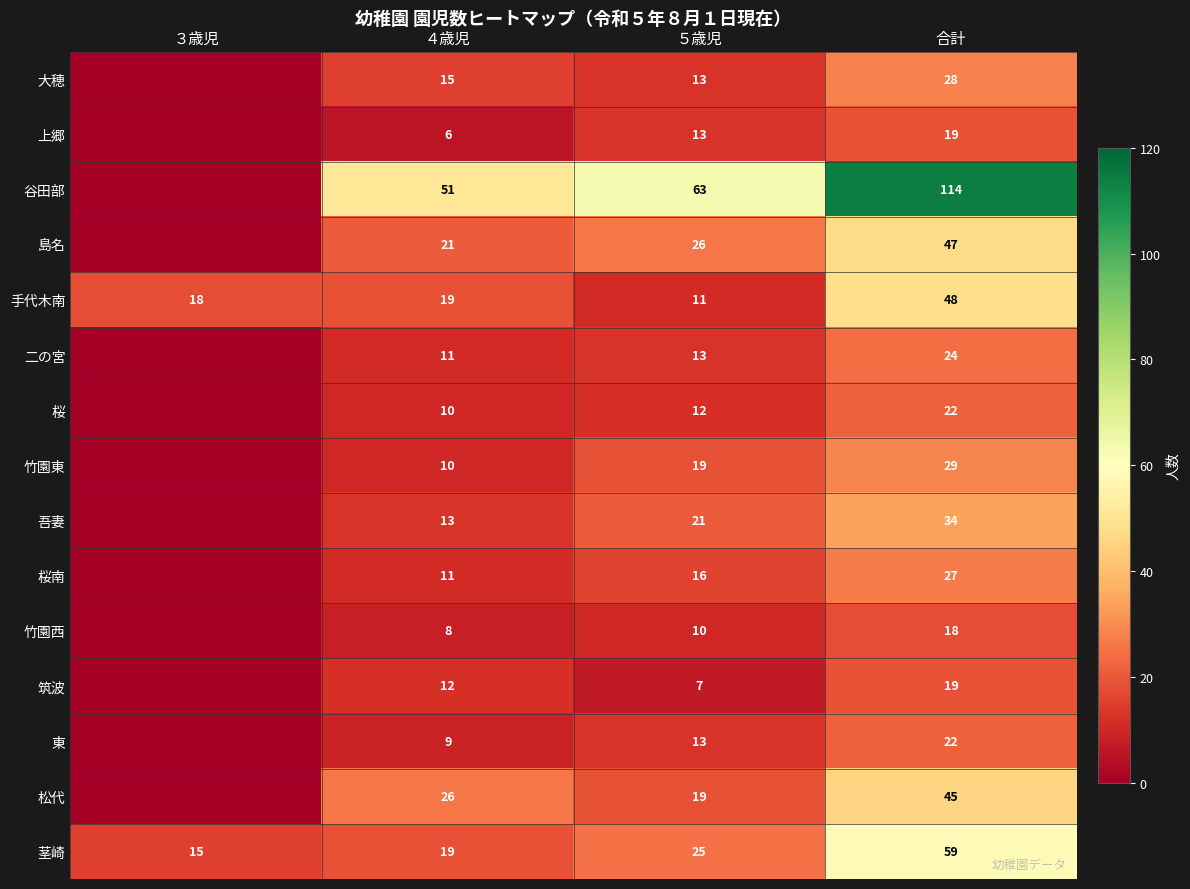

How many categories are shown in the chart?

4